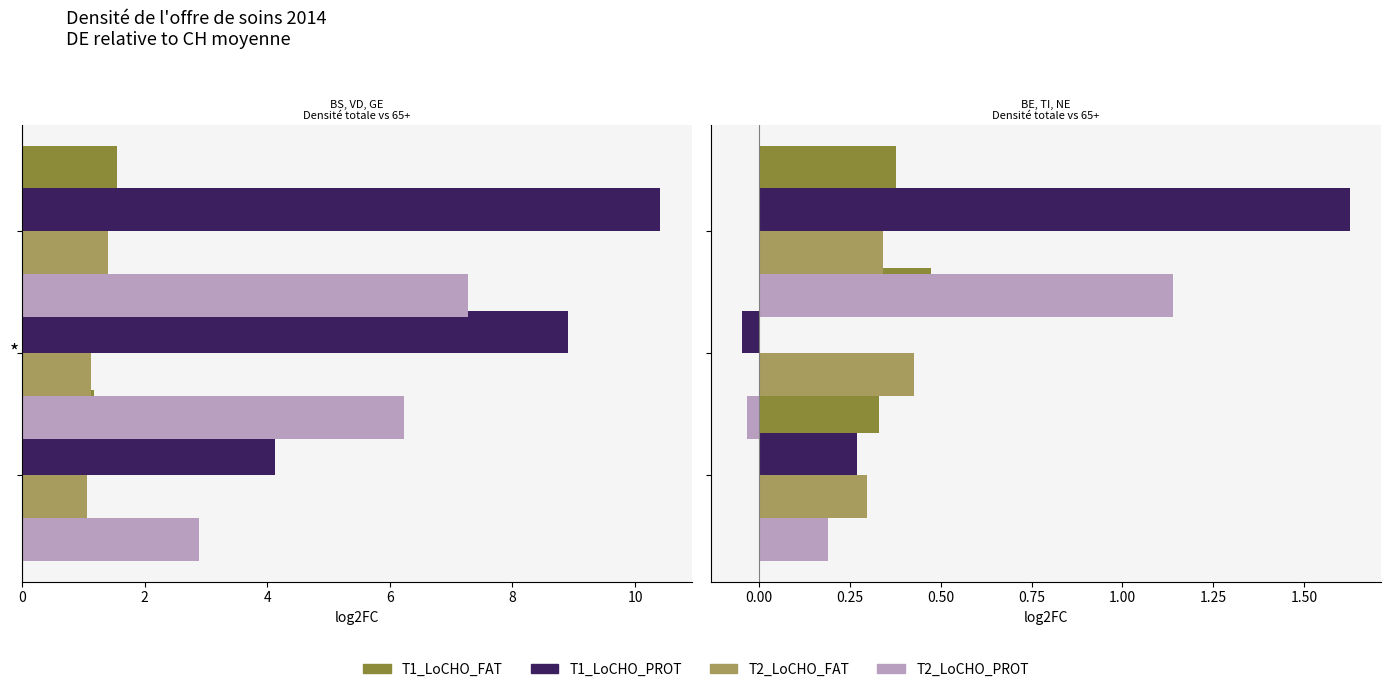

Rank the series by their maximum value, from lowest to highest.

T2_LoCHO_FAT, T1_LoCHO_FAT, T2_LoCHO_PROT, T1_LoCHO_PROT